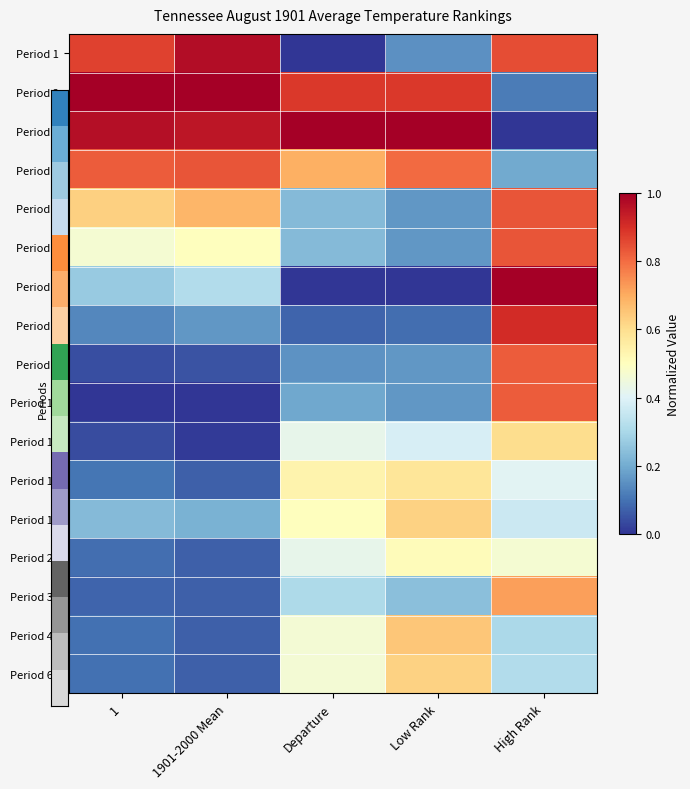

List the series in order of their peak value, highest first.

Period 2, Period 3, Period 7, Period 1, Period 8, Period 4, Period 5, Period 6, Period 9, Period 10, Period 36, Period 48, Period 18, Period 60, Period 11, Period 12, Period 24